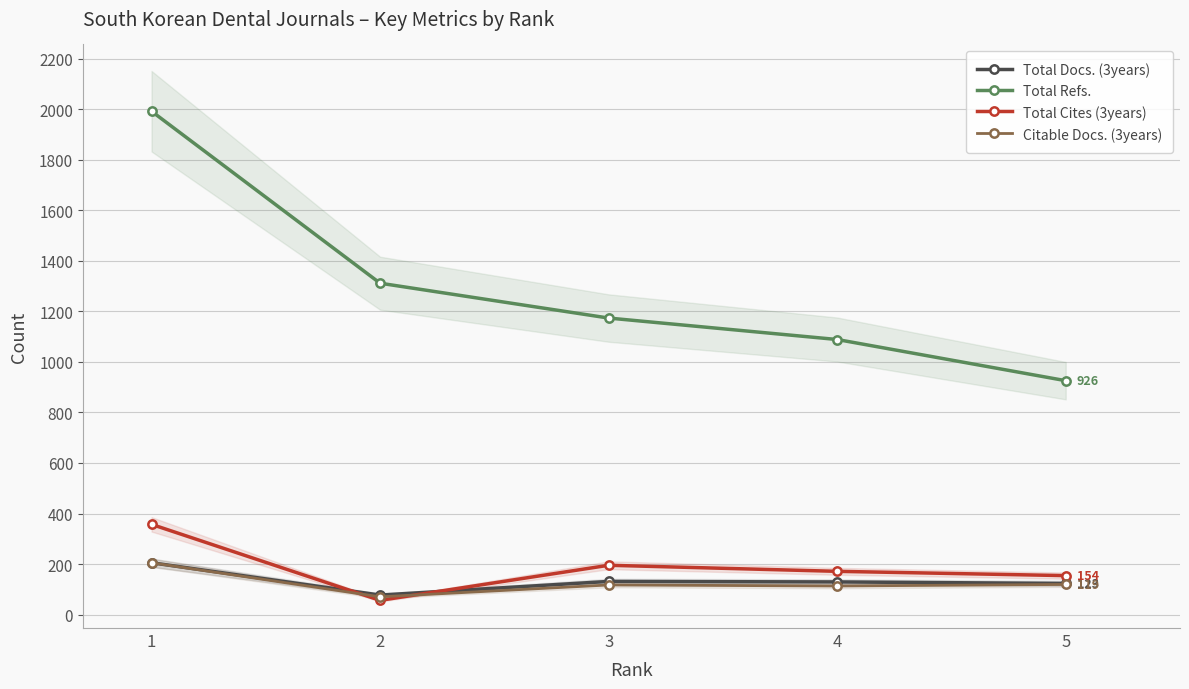

True or false: Total Refs. and Total Docs. (3years) intersect in this chart.

False